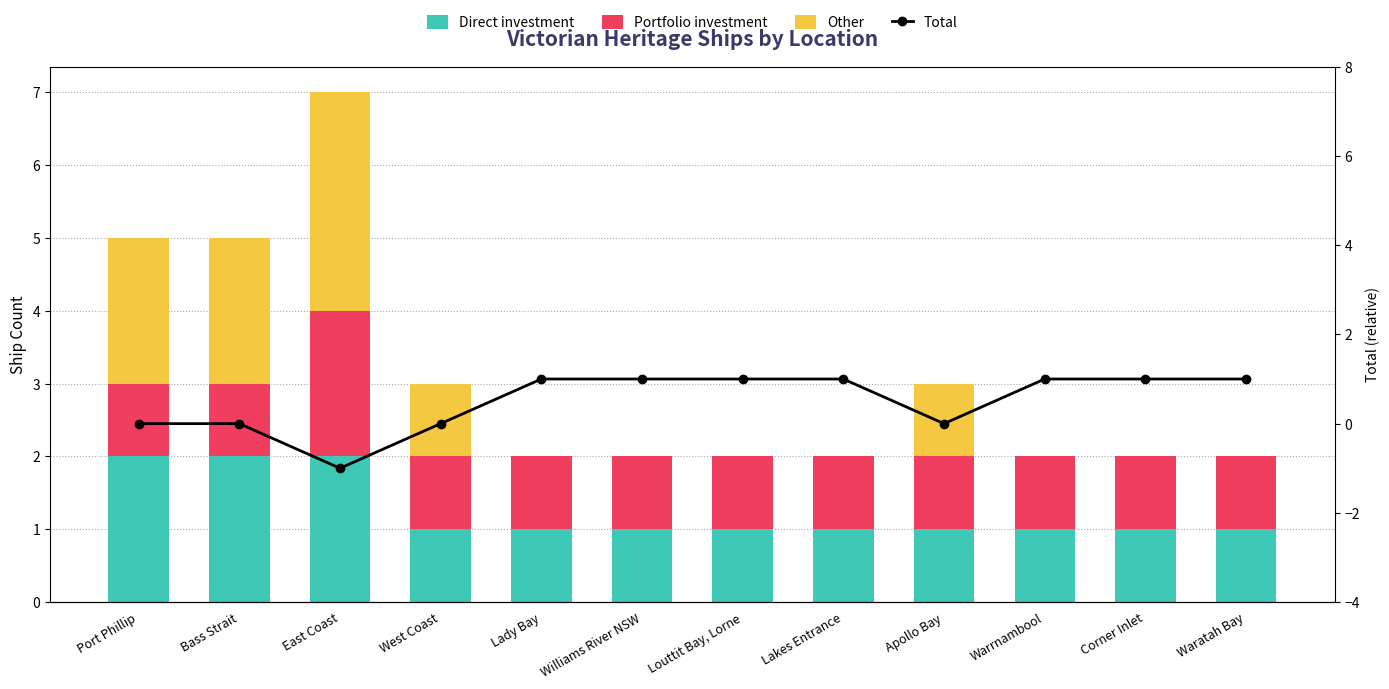

What is the maximum value shown in the chart?

3